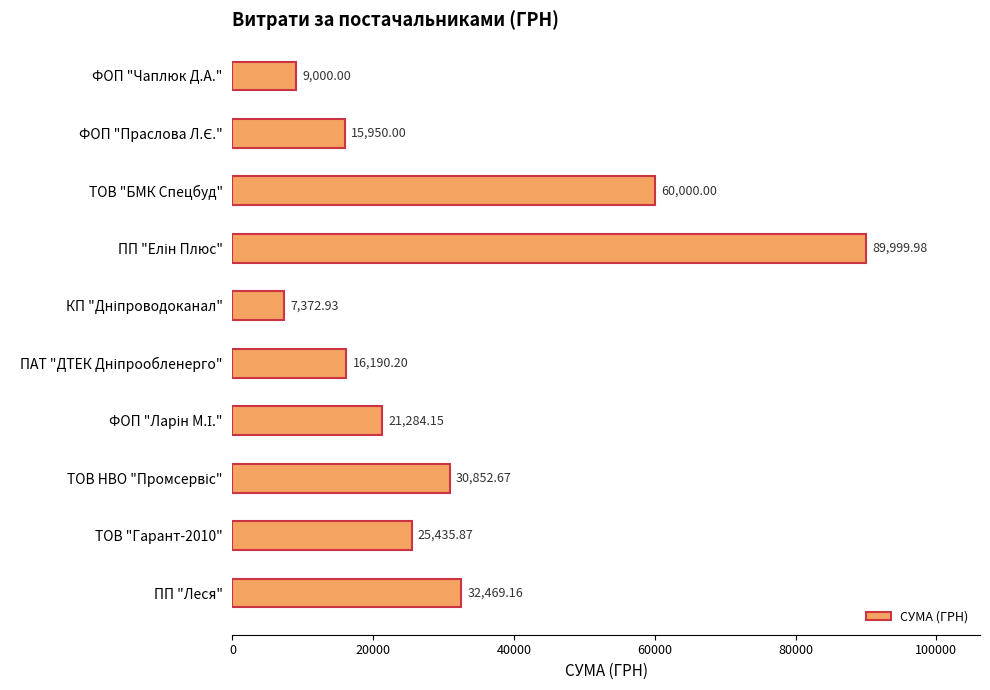

How many data points are less than 25435?

5